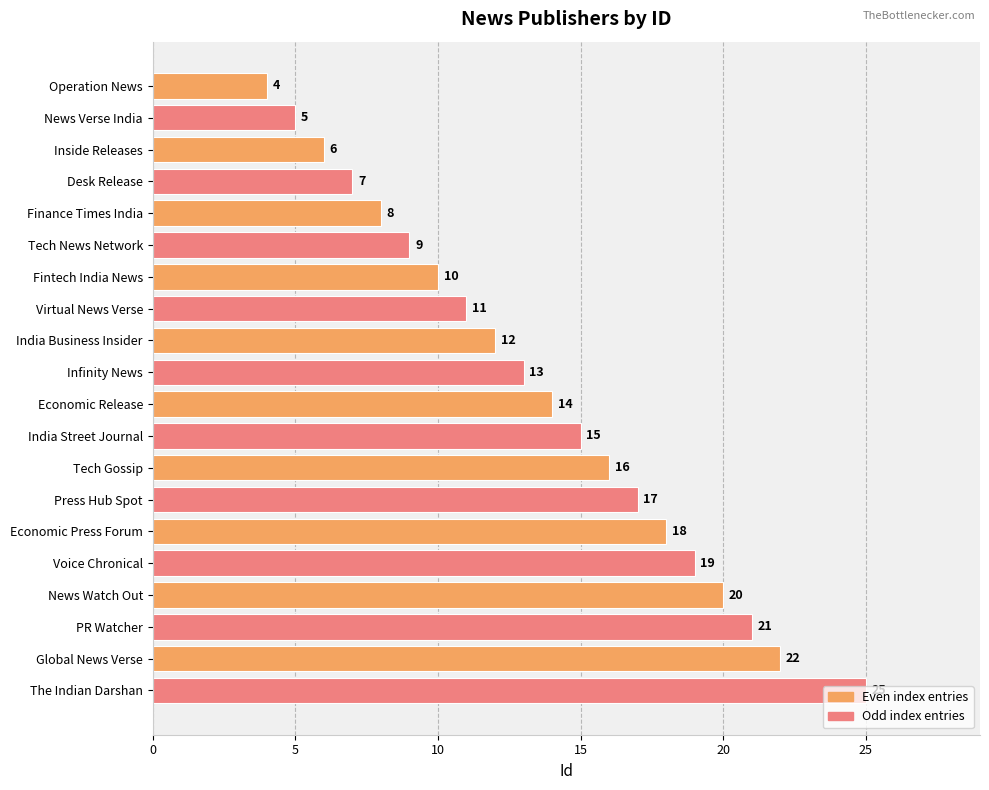

What is the maximum value shown in the chart?

25